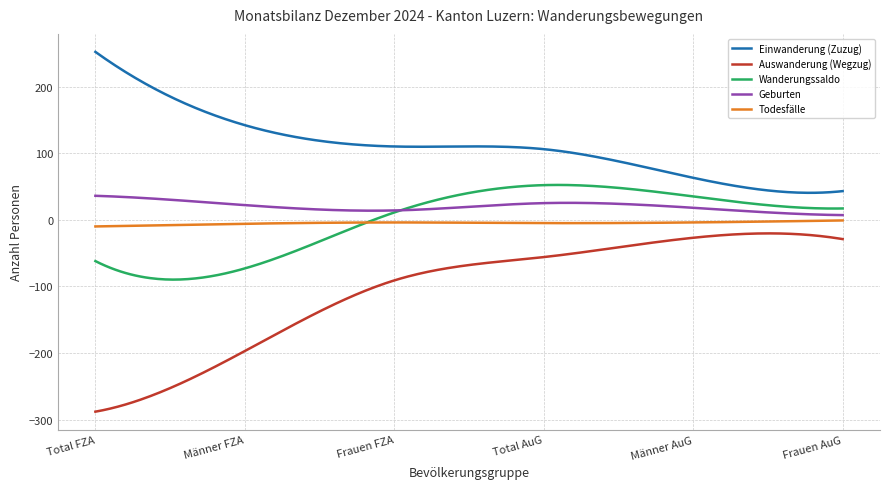

What is the average value of the Todesfälle series?

-4.9